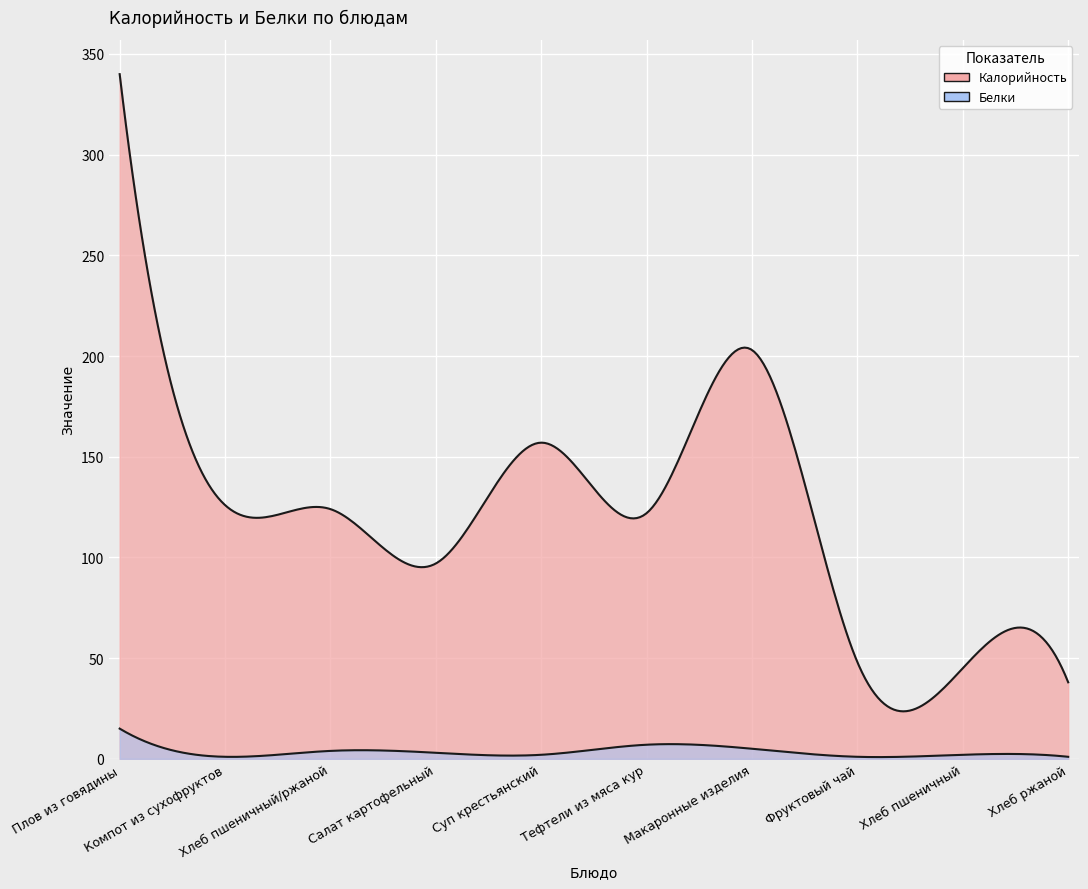

What is the approximate value of Белки at Тефтели из мяса кур?

7.0